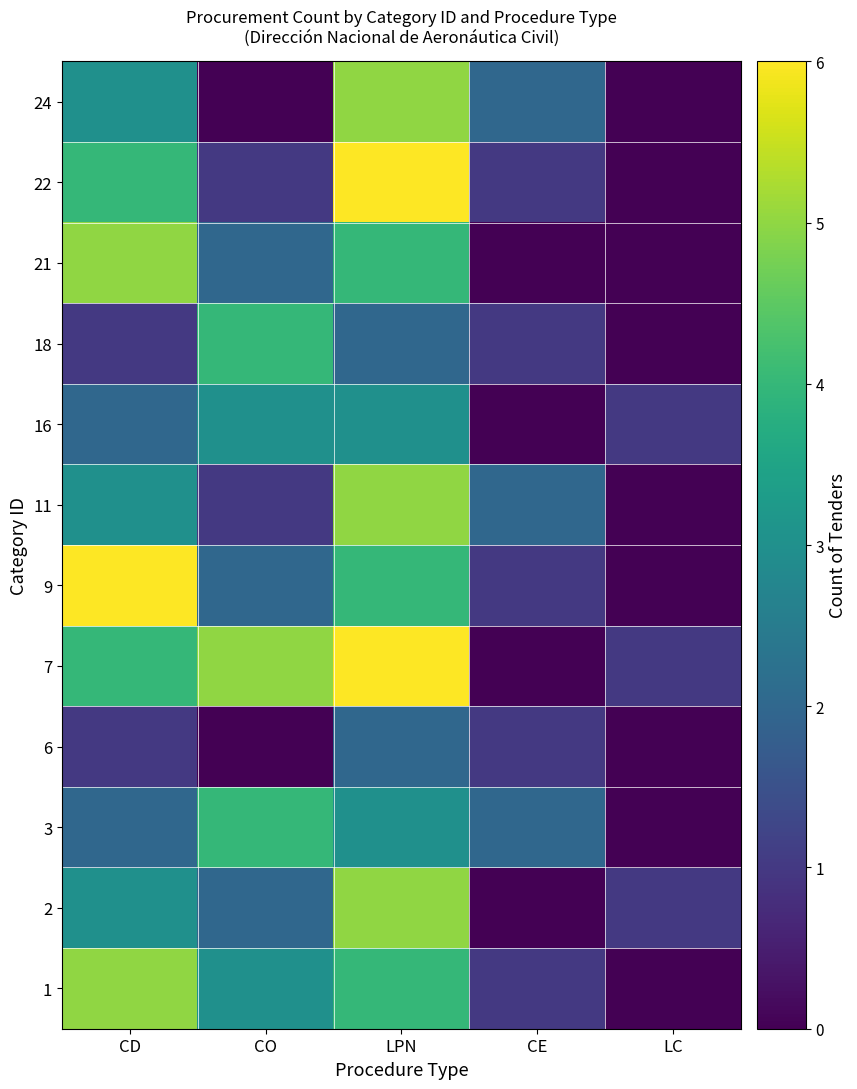

Which series has the largest total across all categories?

7